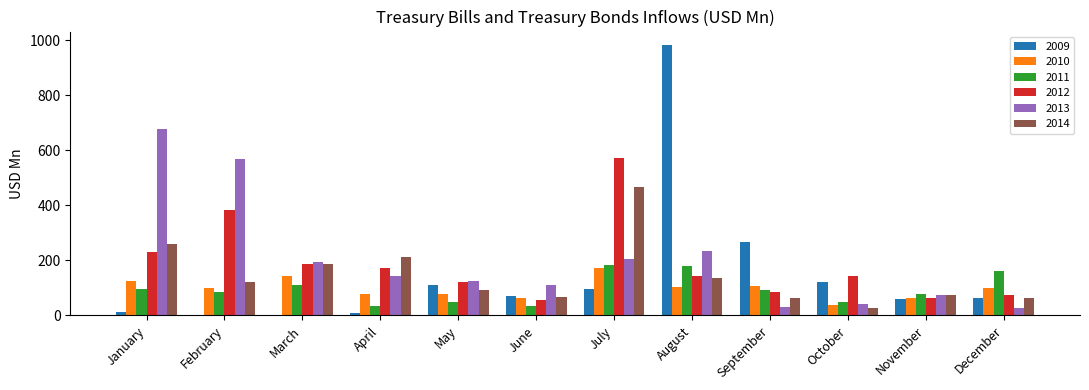

Is the value of 2010 at May greater than the value of 2011 at December?

No